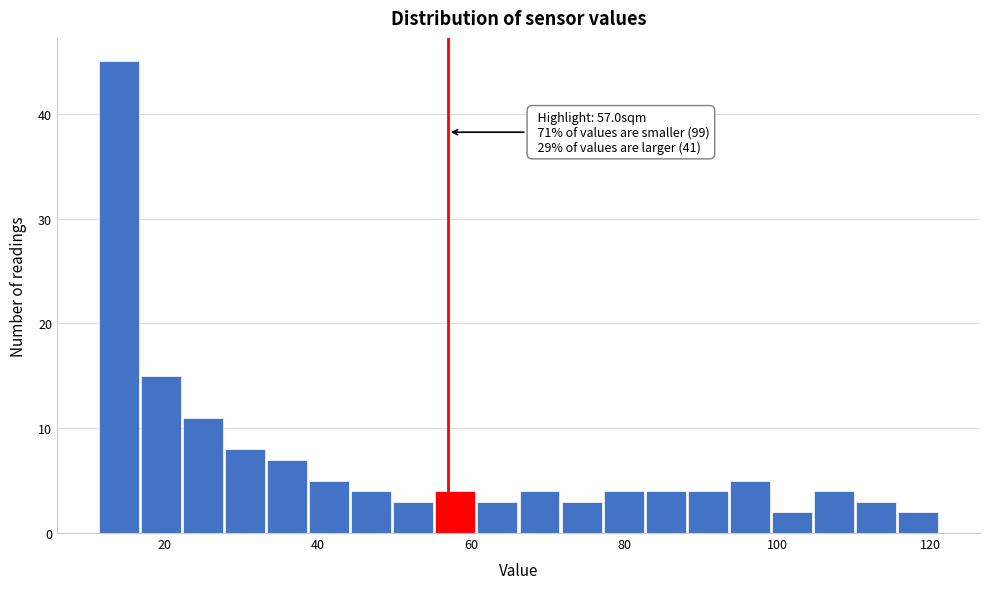

Around what value on the x-axis is the tallest bar? Give the approximate position of its centre, as read against the axis.

14